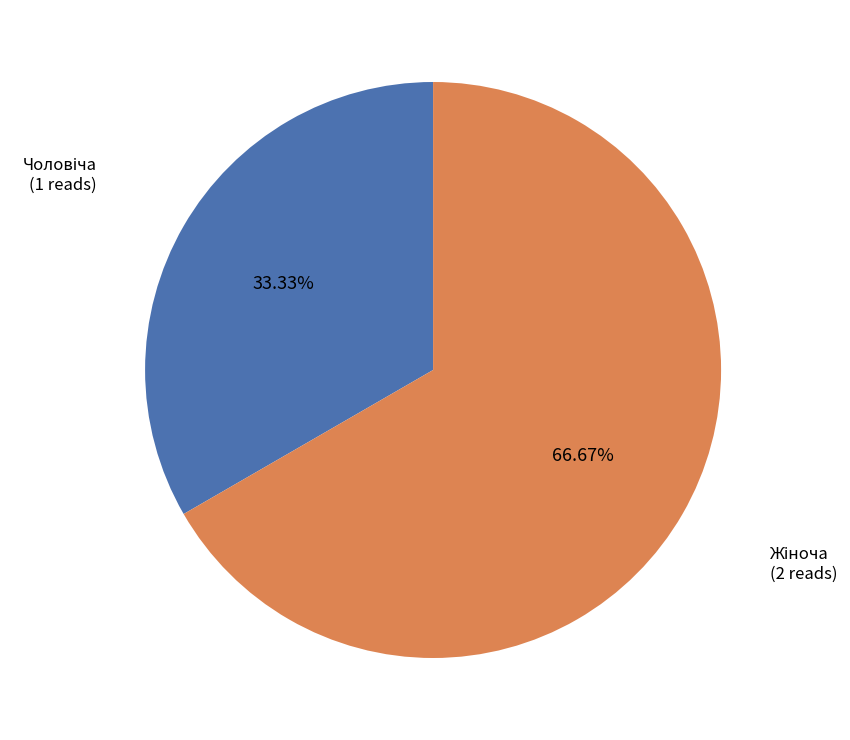

Is there a majority slice in this chart?

Yes